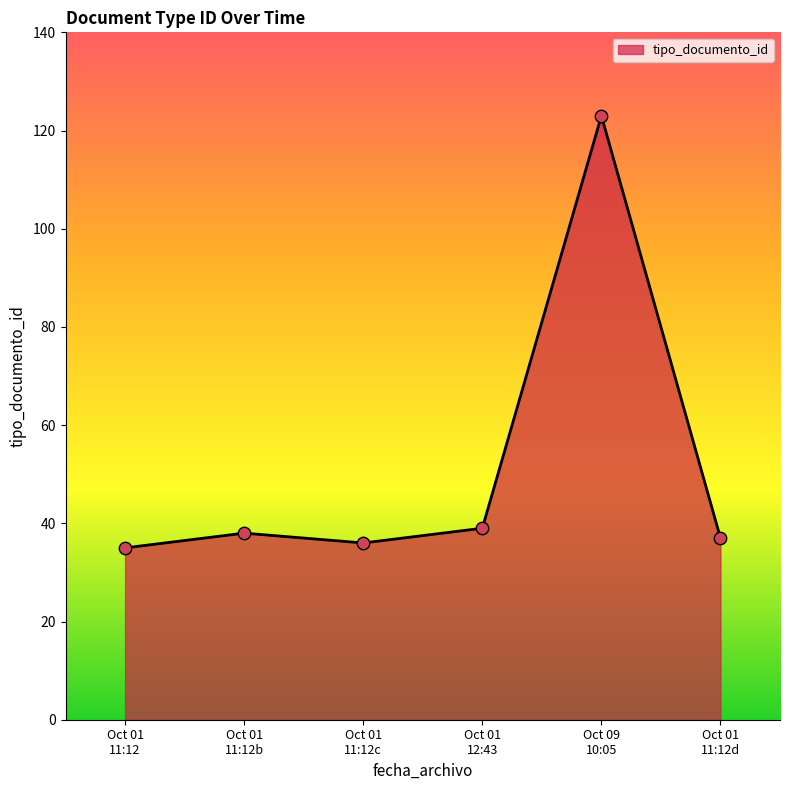

What is the difference between the maximum and minimum values?

88